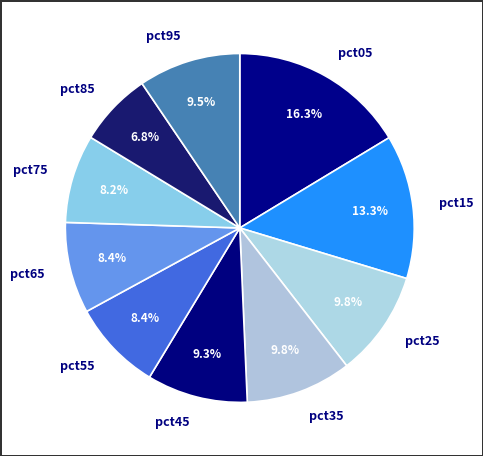

What percentage is the pct65 slice, to the nearest percent?

8%